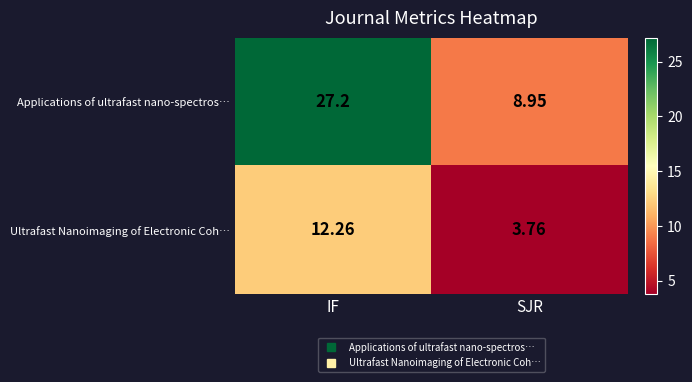

Rank the series by their average value, from highest to lowest.

Applications of ultrafast nano-spectros…, Ultrafast Nanoimaging of Electronic Coh…